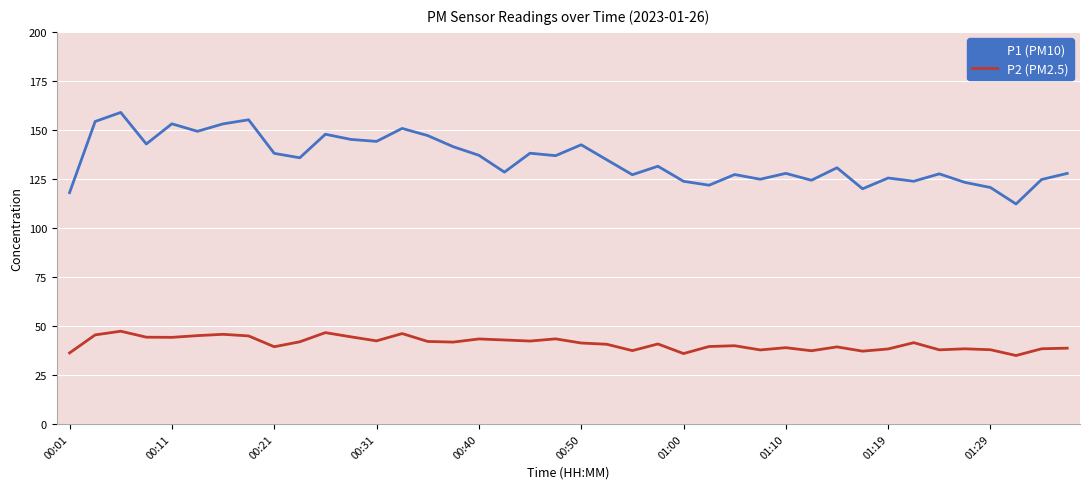

Rank the series by their maximum value, from lowest to highest.

P2 (PM2.5), P1 (PM10)